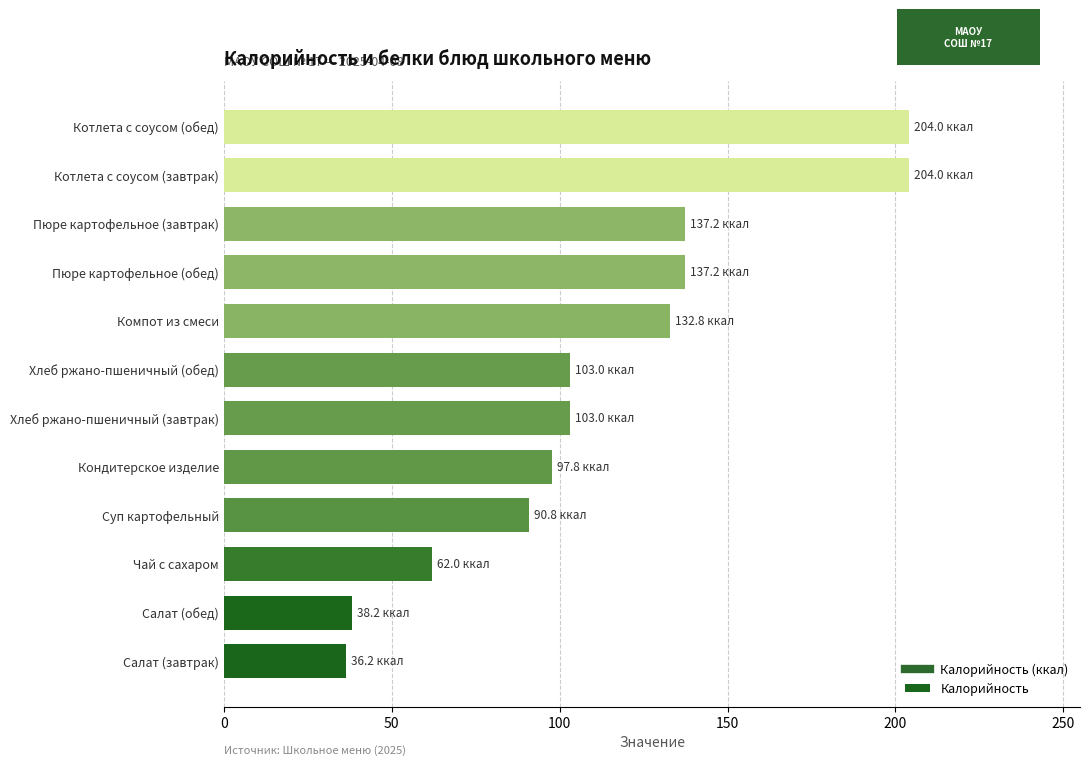

What is the change in value from Чай с сахаром to Хлеб ржано-пшеничный (обед)?

+41.0